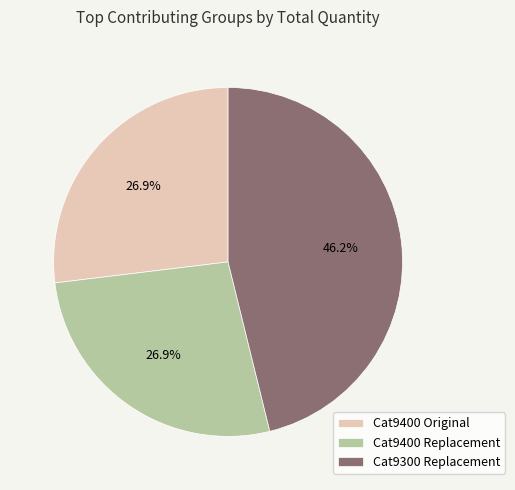

Combined, what portion of the pie is Cat9400 Original and Cat9400 Replacement?

53.8%